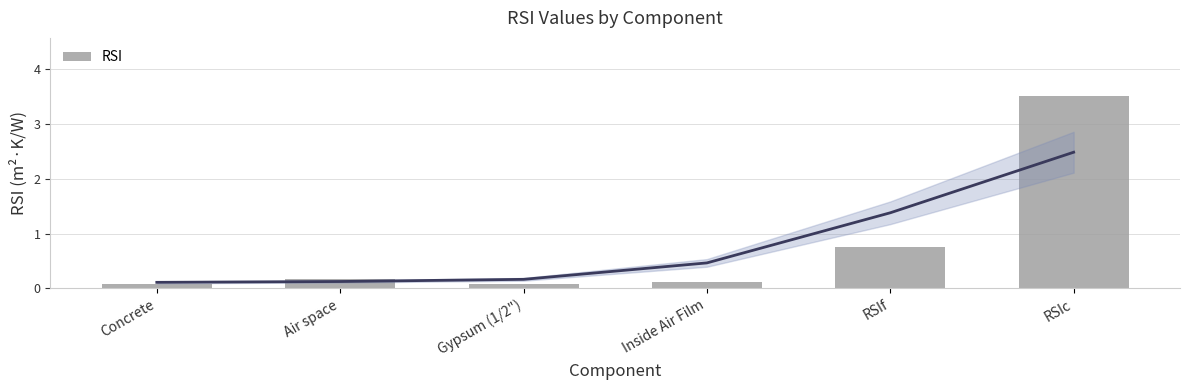

What is the change in value from Air space to Gypsum (1/2")?

-0.1